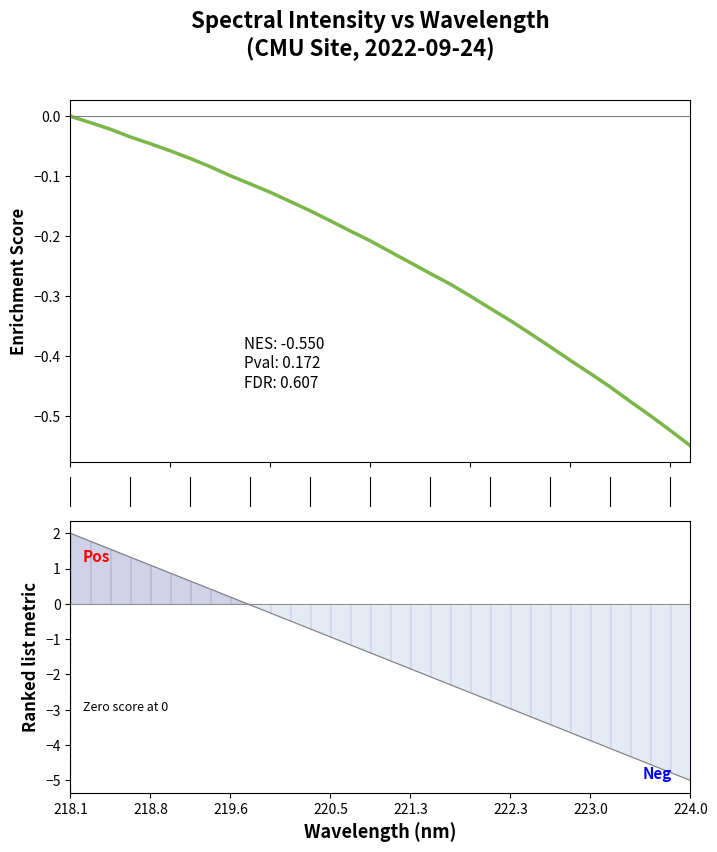

How many series are shown in this chart?

2